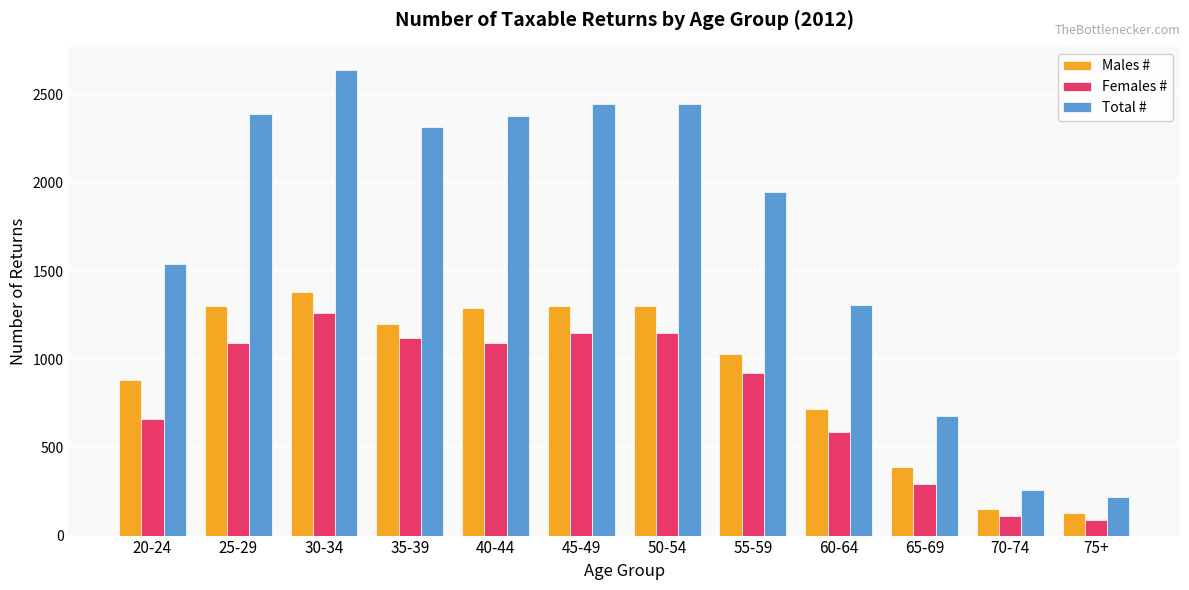

At which category is the sum across all series the highest?

30-34